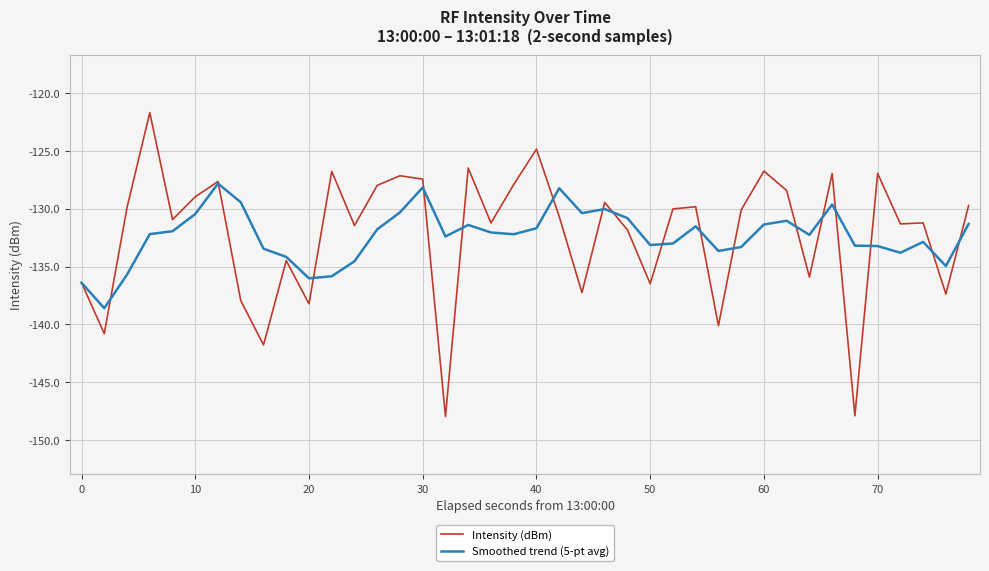

What is the sum of all Intensity (dBm) values?

-5286.2